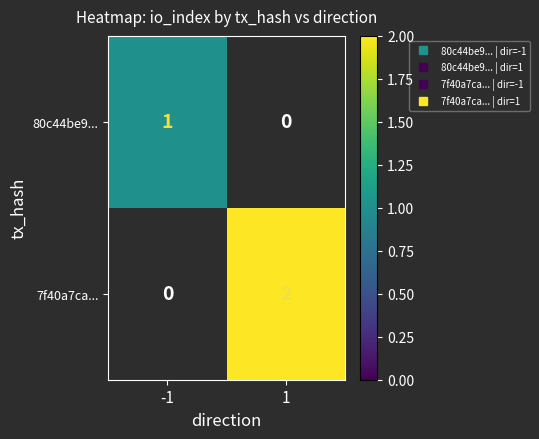

Which category has the lowest value in the 7f40a7ca... series?

-1